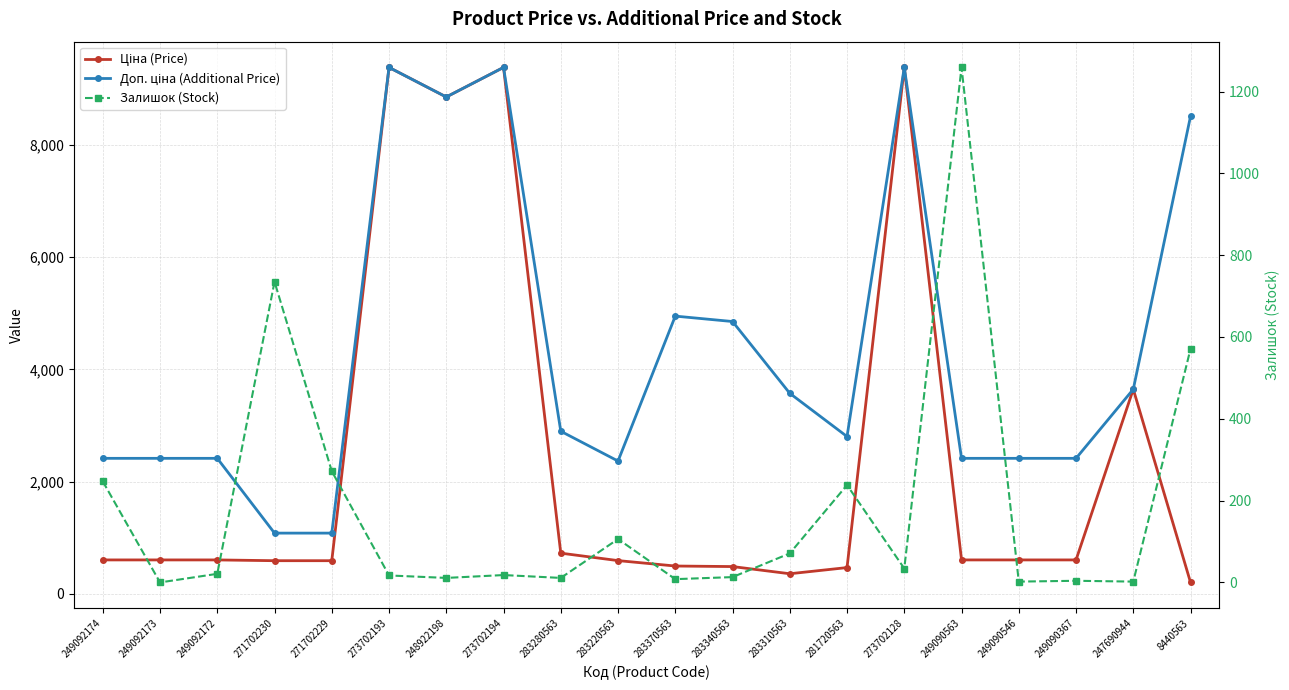

Is it true that Ціна (Price) equals 603.7 at 249092172?

True